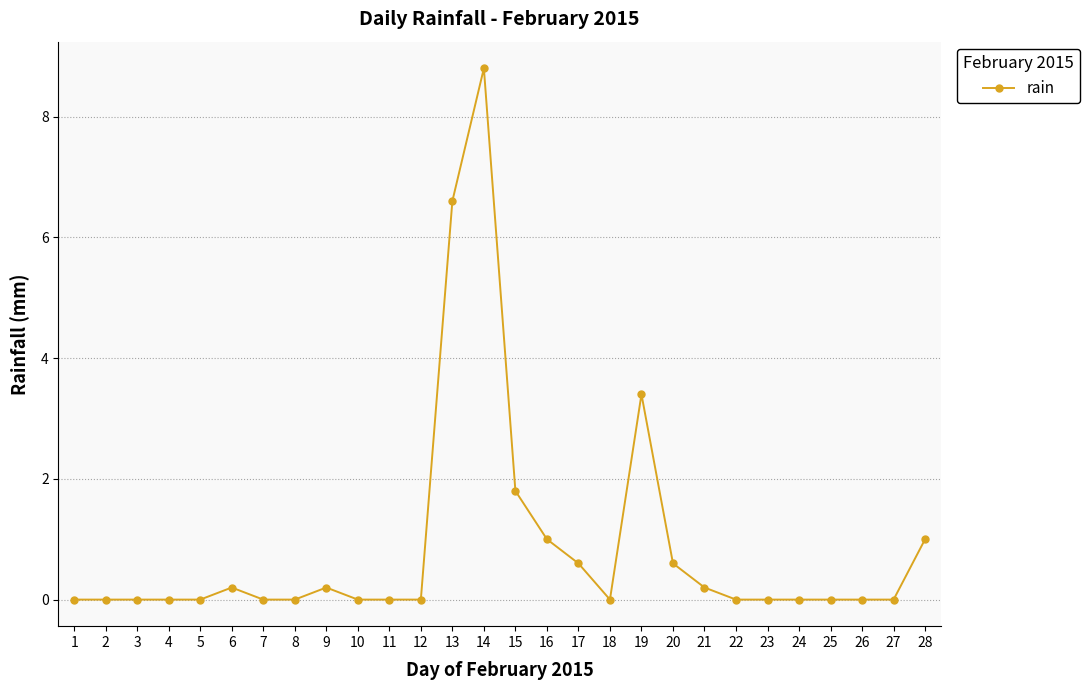

Between 6 and 19, which is larger?

19